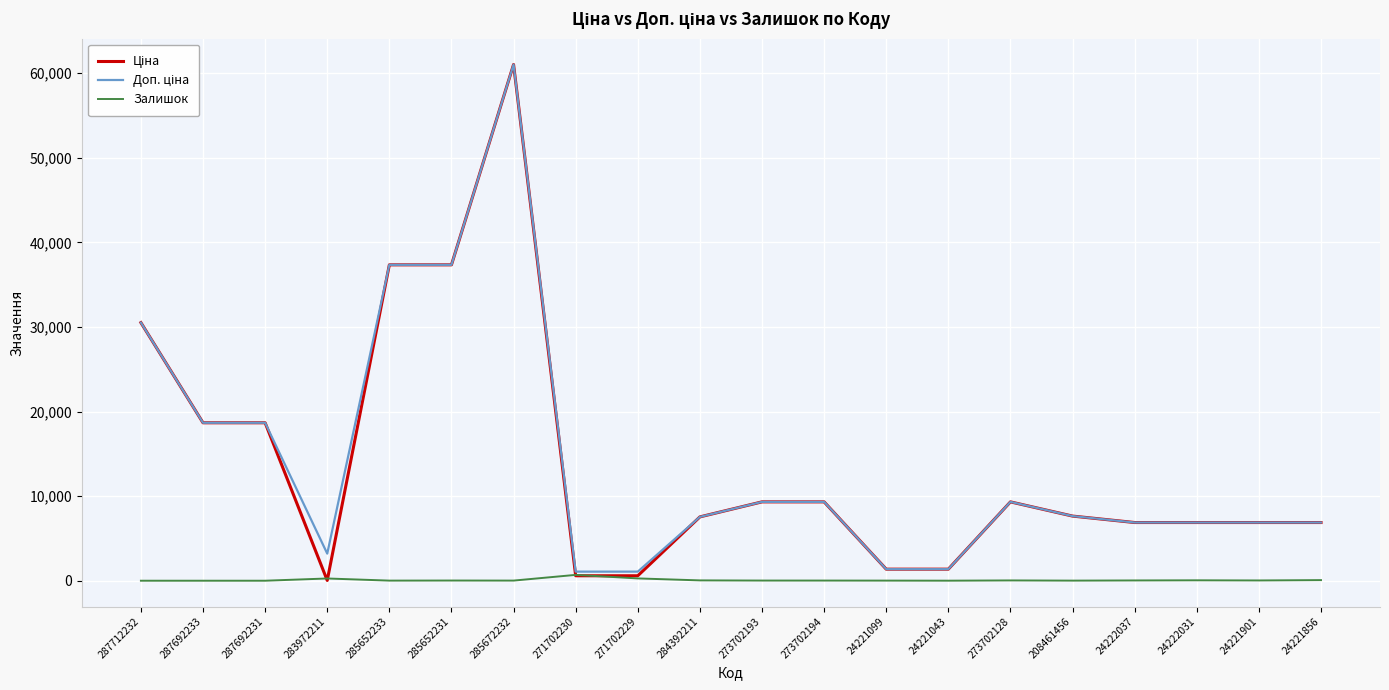

How many lines are shown in the chart?

3